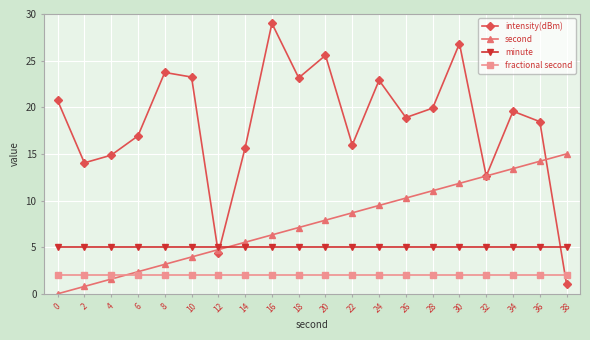

At which category does intensity(dBm) reach its first local peak?

8